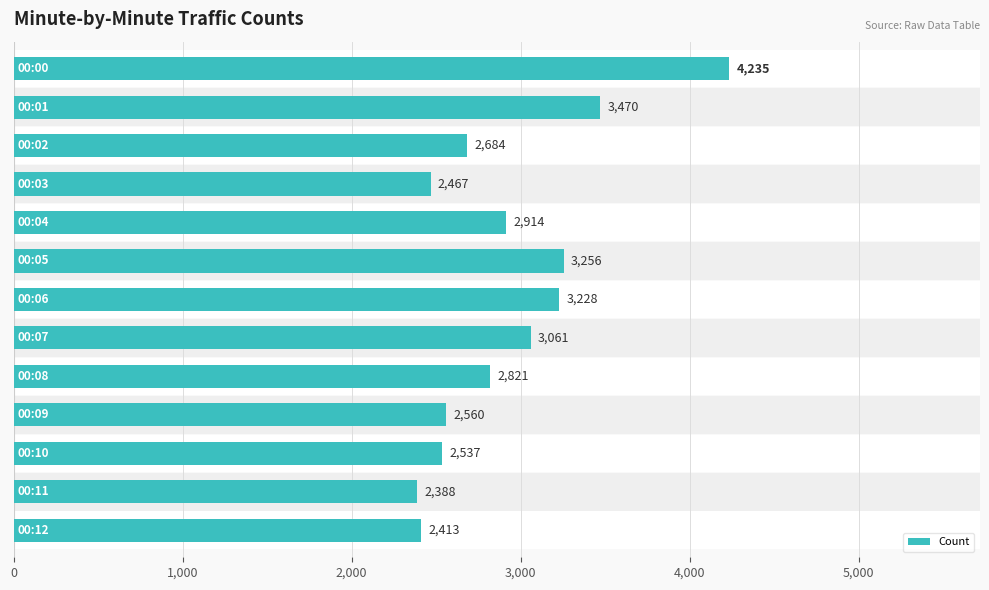

Are the bars grouped side by side (vs. stacked)?

No